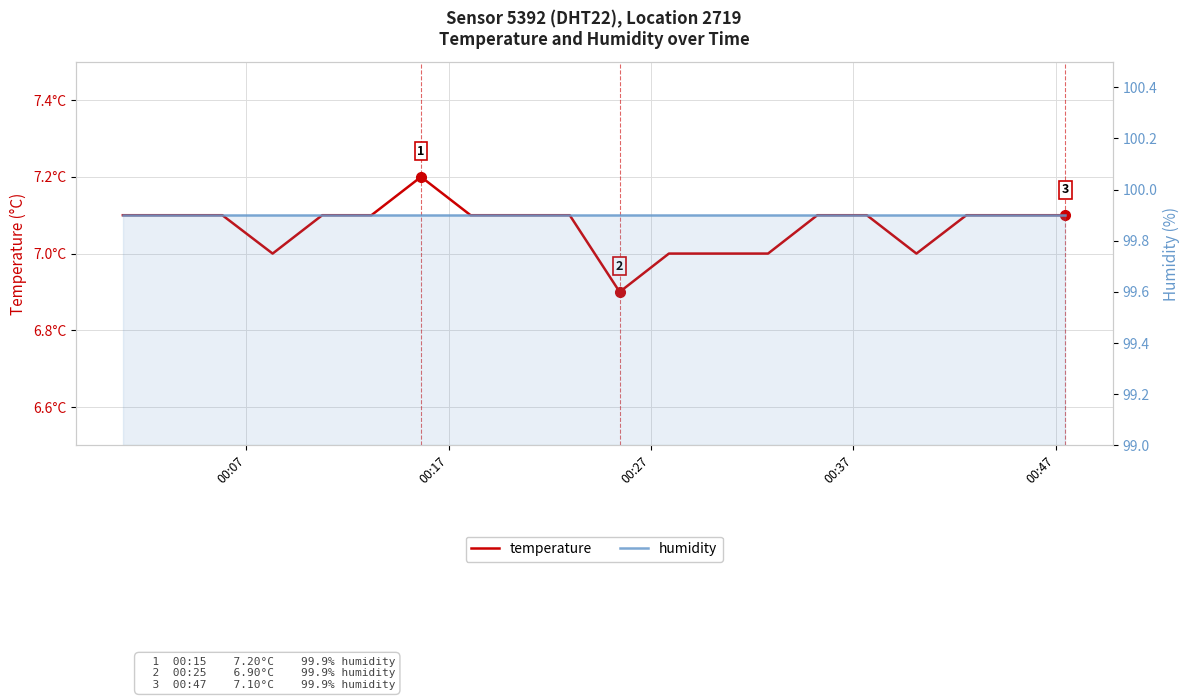

What is the maximum value for temperature?

7.2